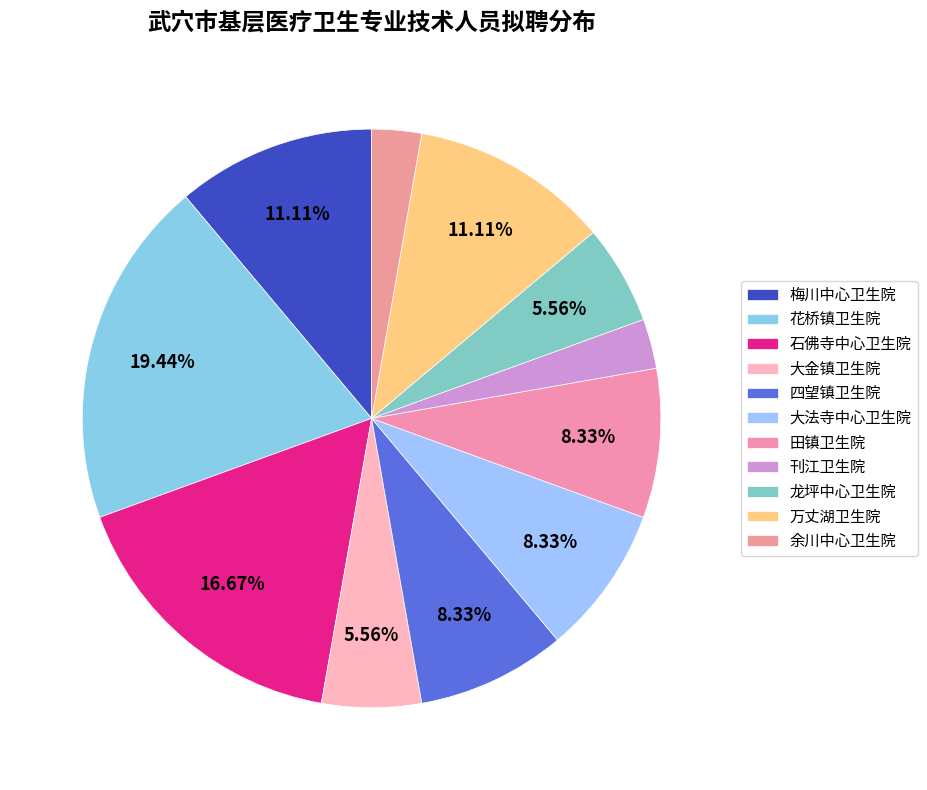

Which category has the smallest portion of the pie?

刊江卫生院